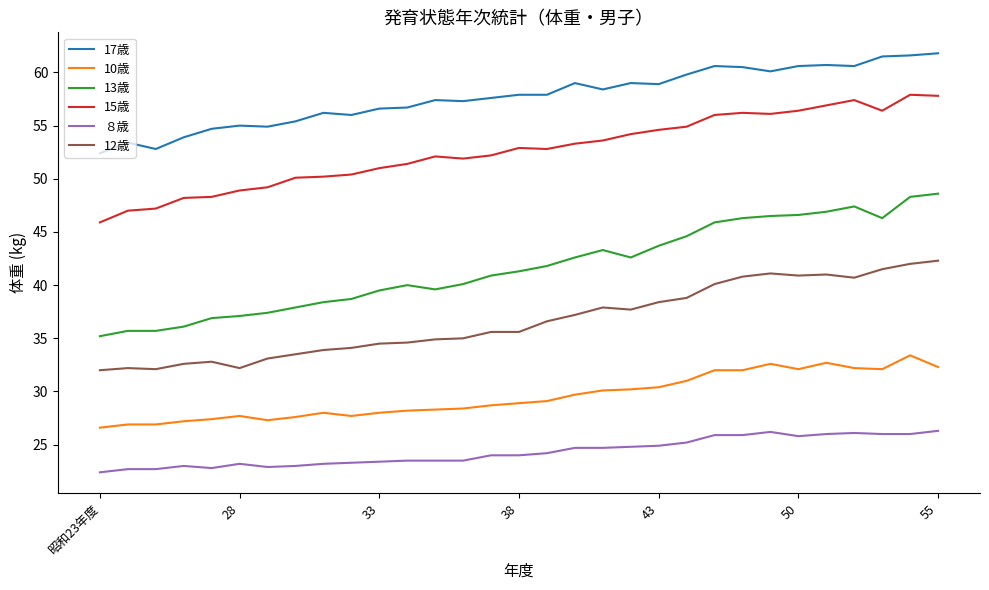

Which series has the widest spread of values?

13歳